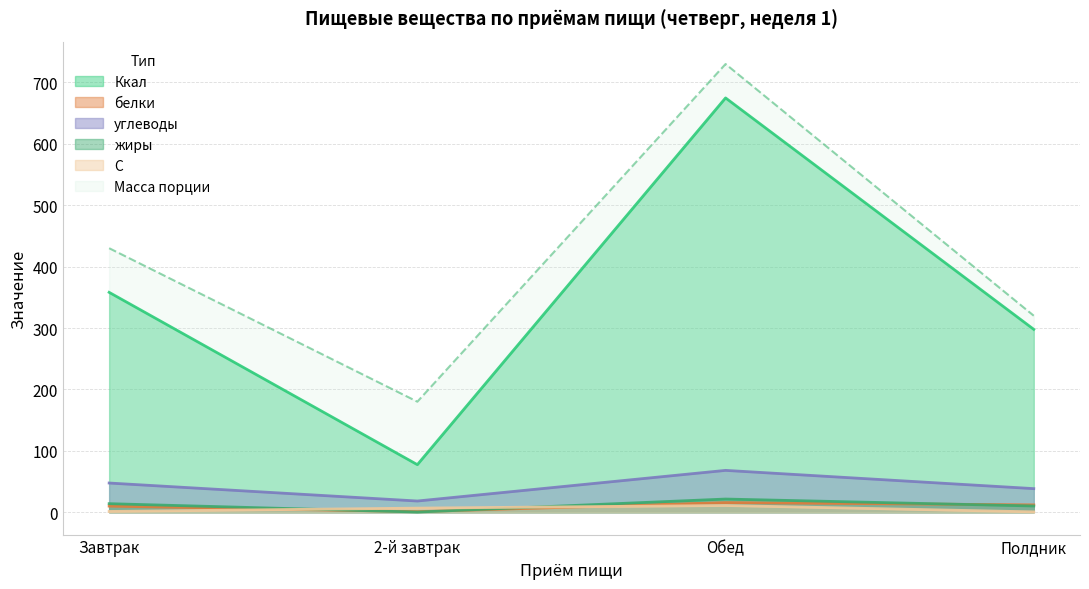

Reading left to right, extract all data points from this chart.

Ккал: 358.1	77.4	674.8	297.8
белки: 9.9	0.9	15.6	11.9
углеводы: 47.5	18.2	68.1	38.4
жиры: 13.8	0.2	21.4	10.1
Масса порции: 430.0	180.0	730.0	320.0
С: 1.2	6.6	10.9	0.5